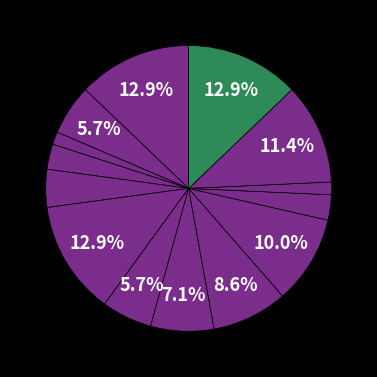

Count the number of slices in the pie.

14